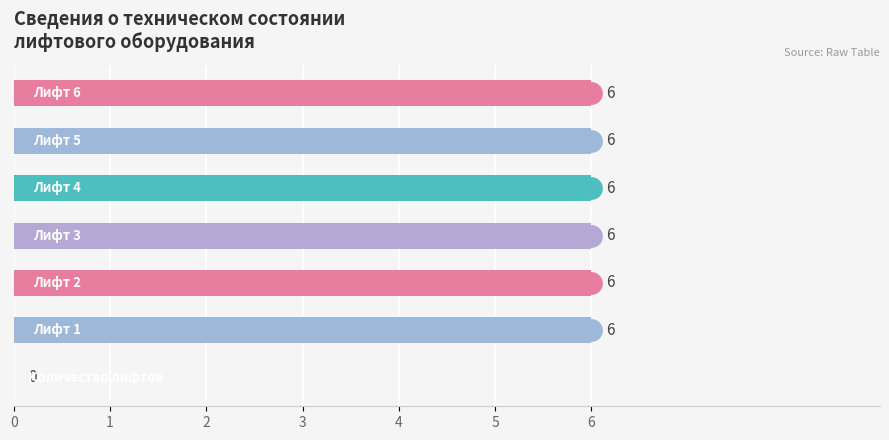

What is the maximum value shown in the chart?

6